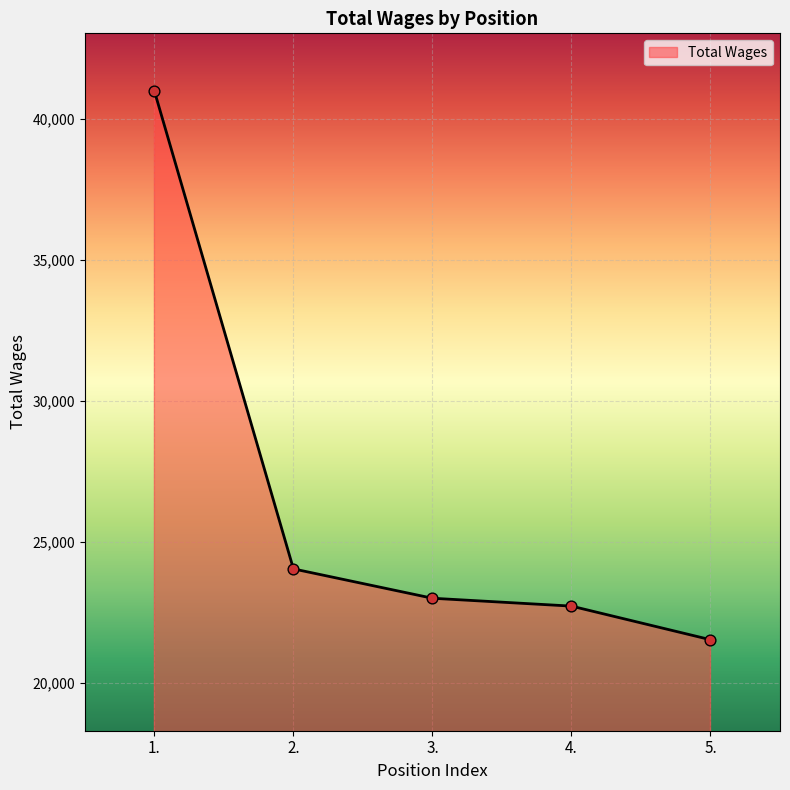

What is the ratio of the value at 3. to the value at 4.?

1.0